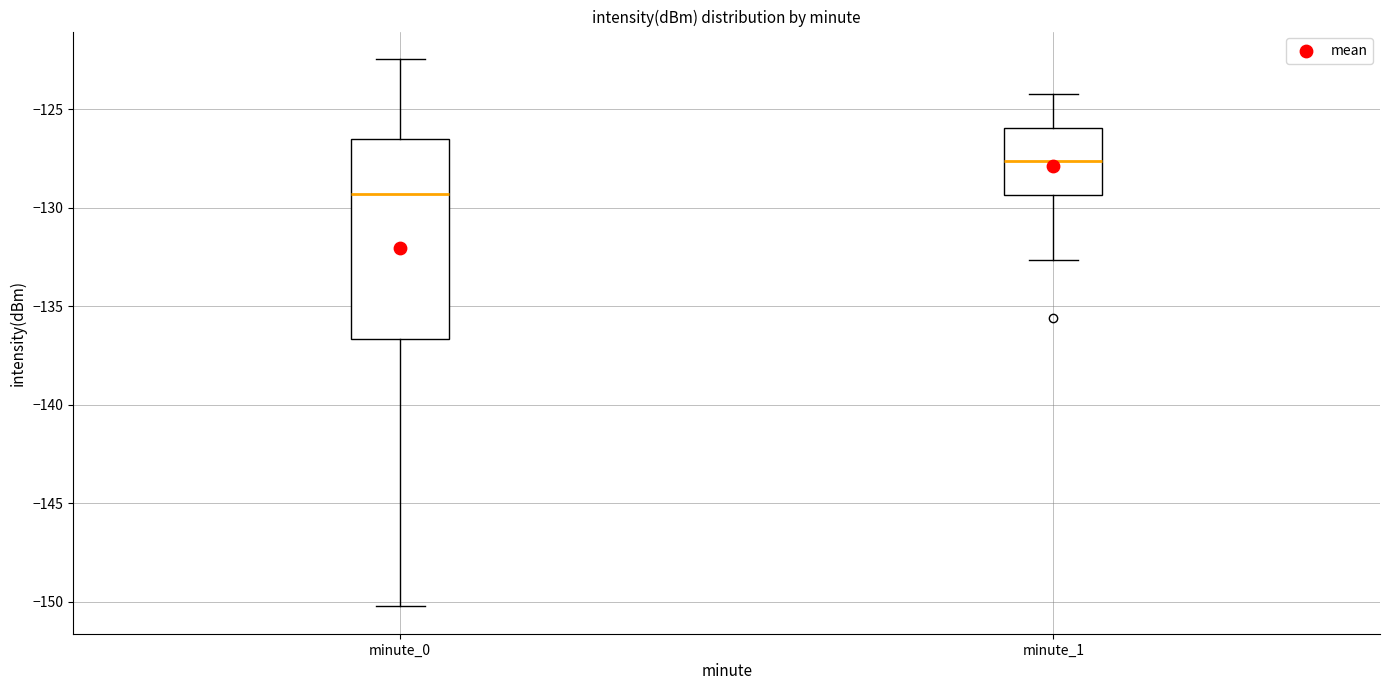

Reading left to right, read every box against the y-axis: the position of its median line, the range the box covers, and the ends of its whiskers. The values are not printed on the chart, so give them approximately, as read against the axis.

minute_0: median -129.5, box -136.5 to -126.5, whiskers -150.0 to -122.5
minute_1: median -127.5, box -129.5 to -126.0, whiskers -132.5 to -124.0